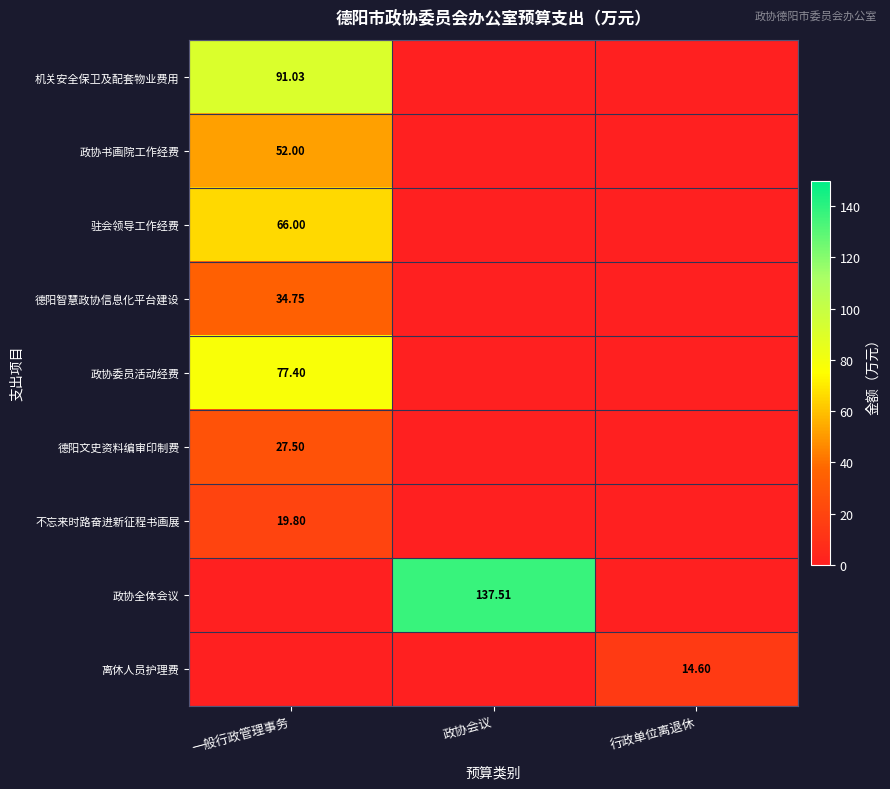

Which has a higher value, 一般行政管理事务 or 政协会议?

一般行政管理事务